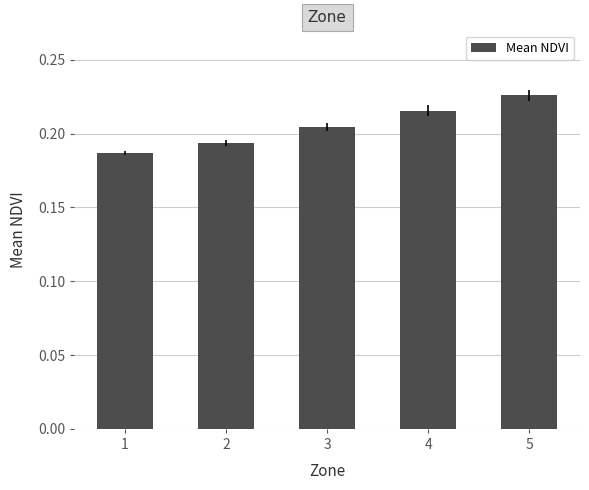

How many series are shown in this chart?

1